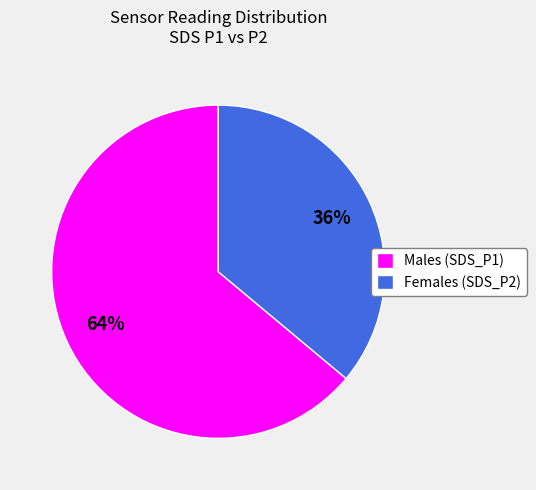

What is the largest slice in the pie chart?

Males (SDS_P1)